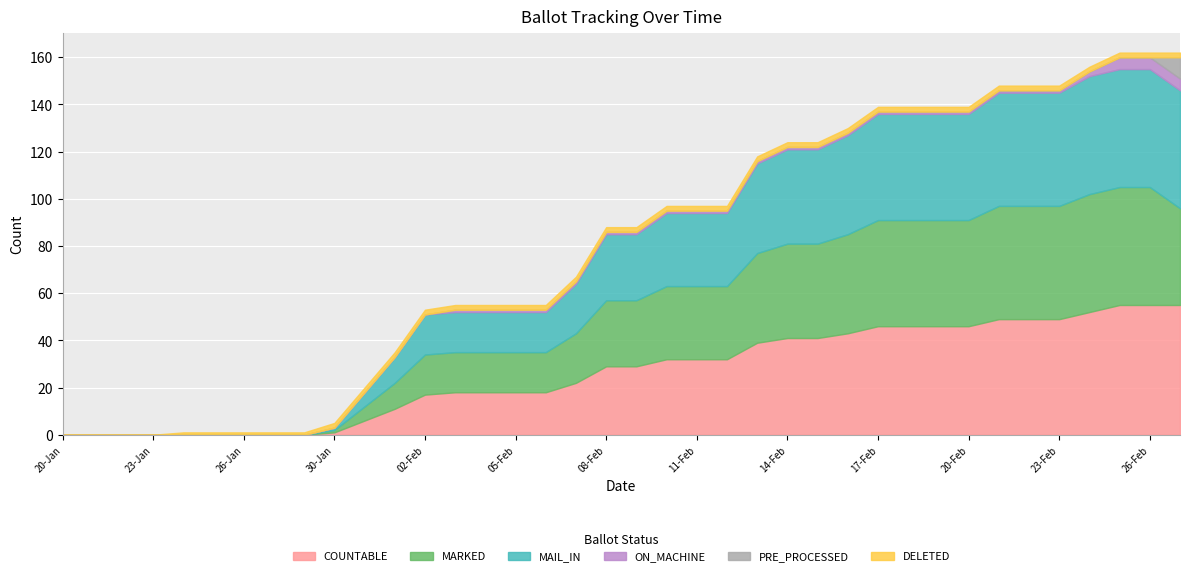

What is the sum of the COUNTABLE values at 08-Feb and 22-Feb?

78